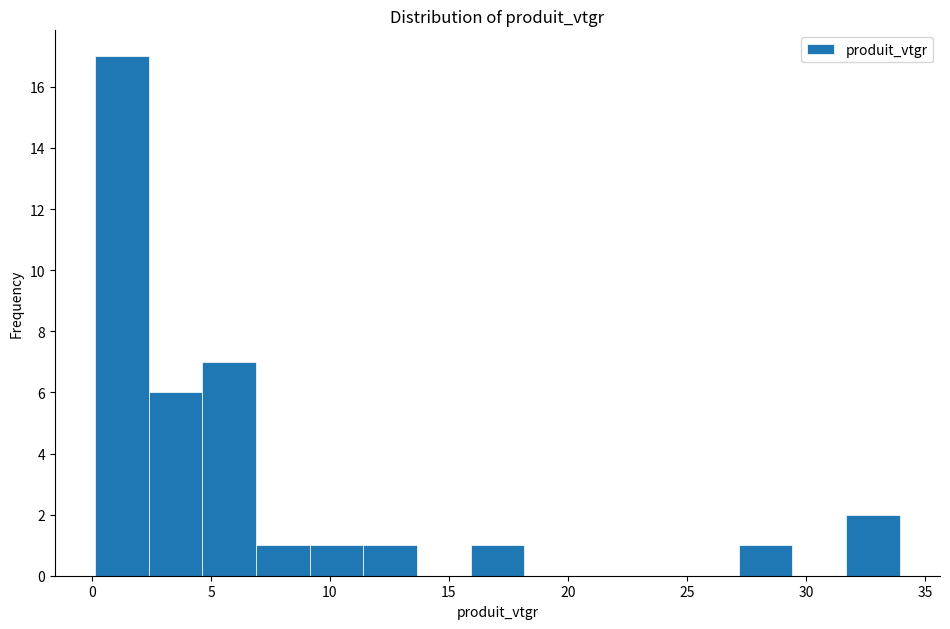

How tall is the bar that spans 2.5 to 4.5 on the x-axis? Neither the bar edges nor the heights are printed on the chart, so give them approximately, as read against the axes.

6